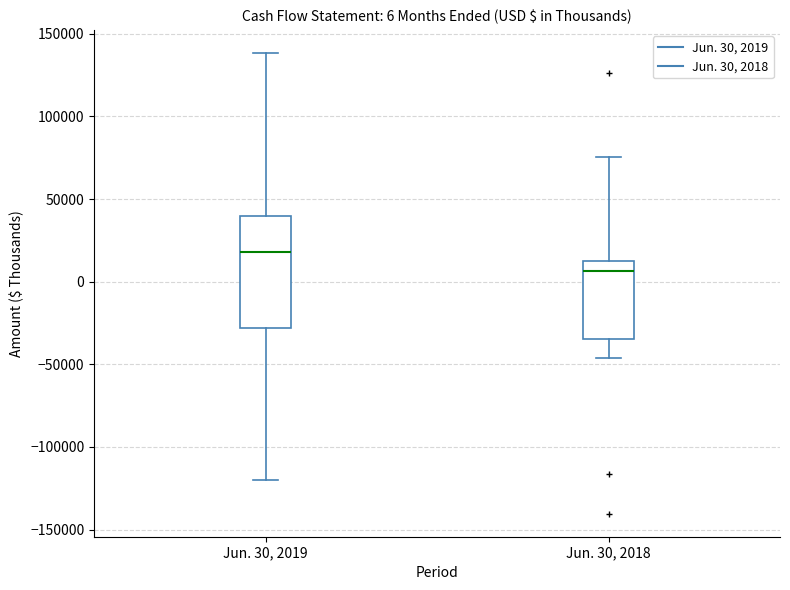

Which box's median line is the lowest?

Jun. 30, 2018